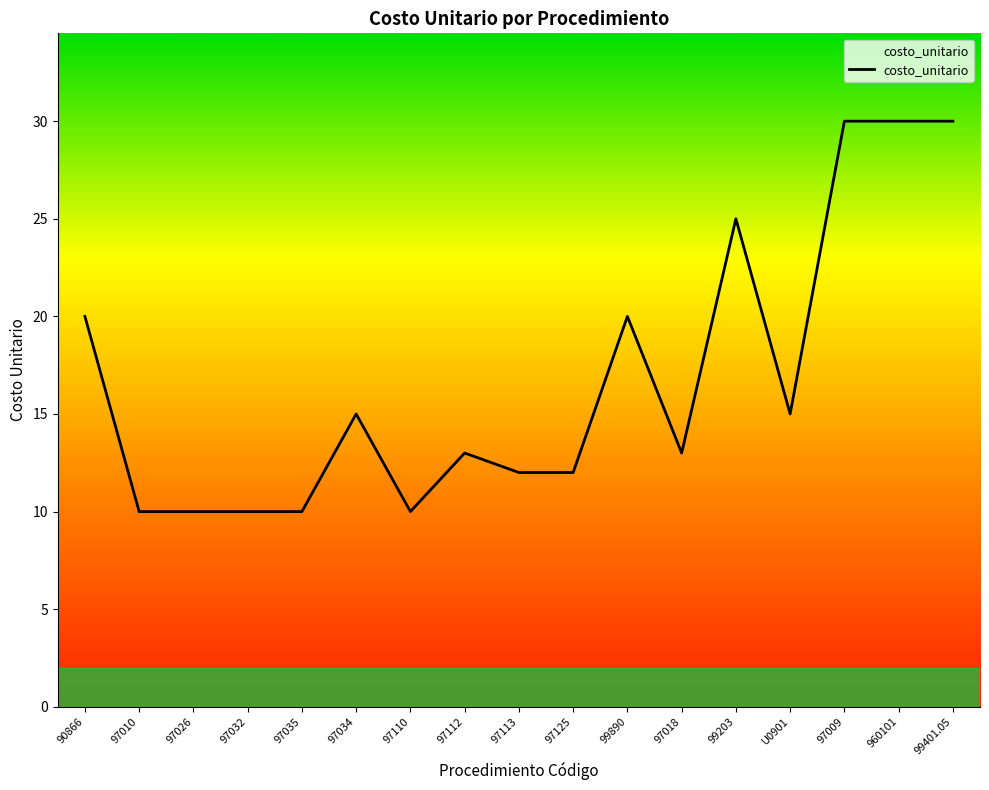

What is the smallest value displayed?

10